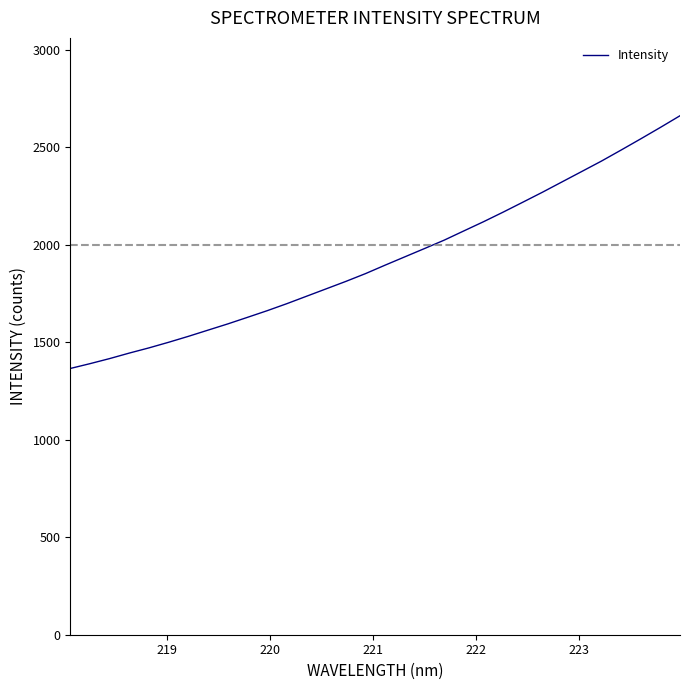

What is the difference between the maximum and minimum values?

1296.7